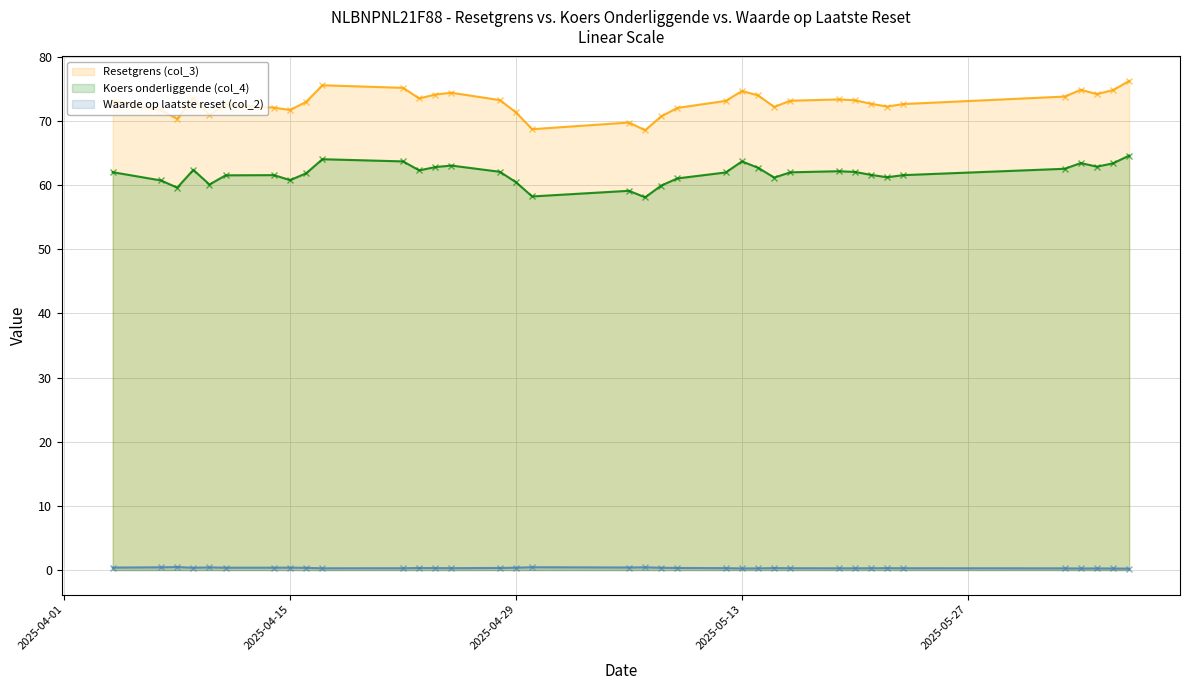

What is the minimum value for Koers onderliggende (col_4)?

58.1